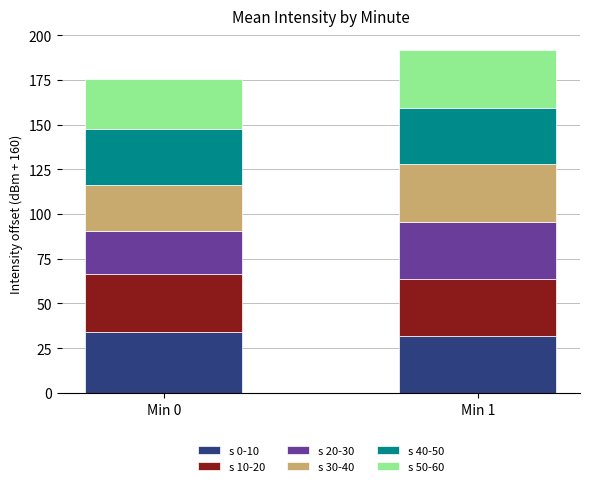

The value of s 0-10 at Min 1 is 31.6. True or false?

True